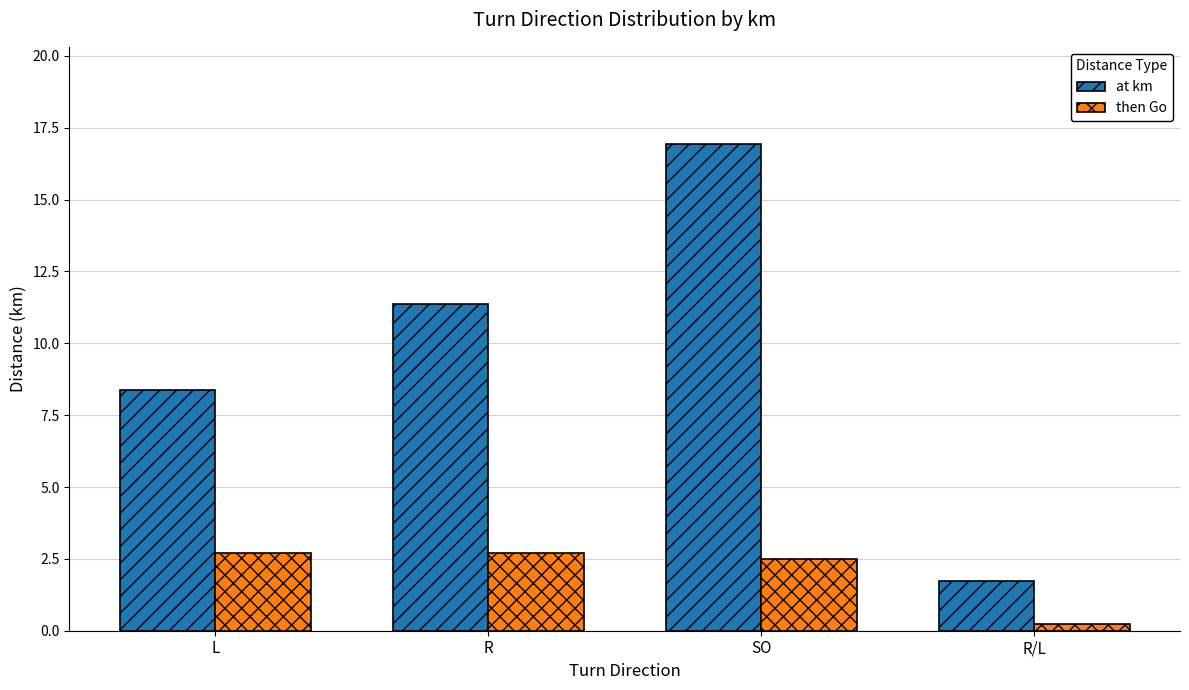

Which series has the widest spread of values?

at km